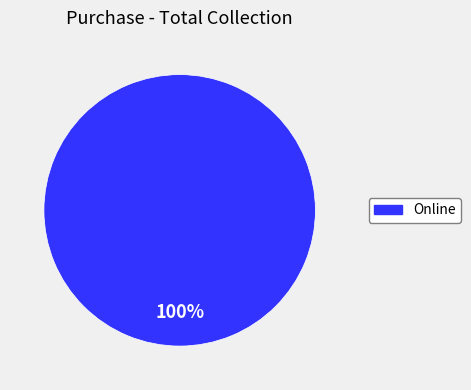

Does any single category account for the majority?

Yes